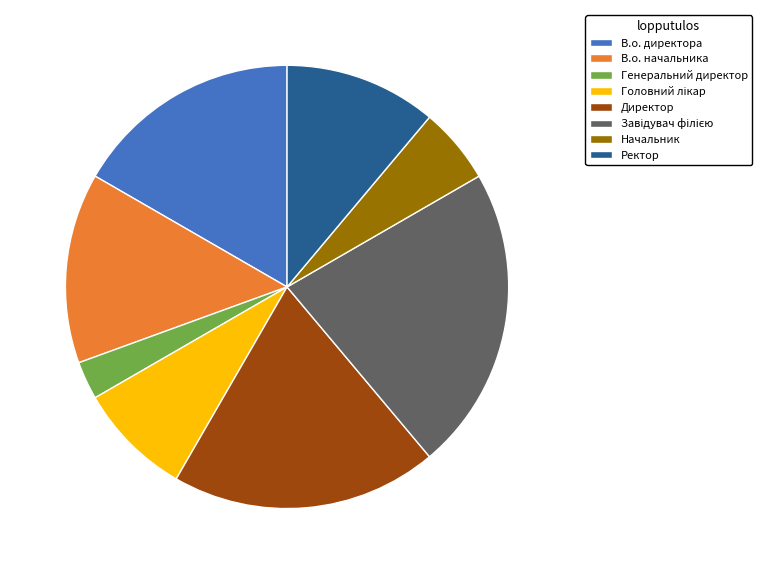

The В.о. директора slice represents 17% of the pie. True or false?

True